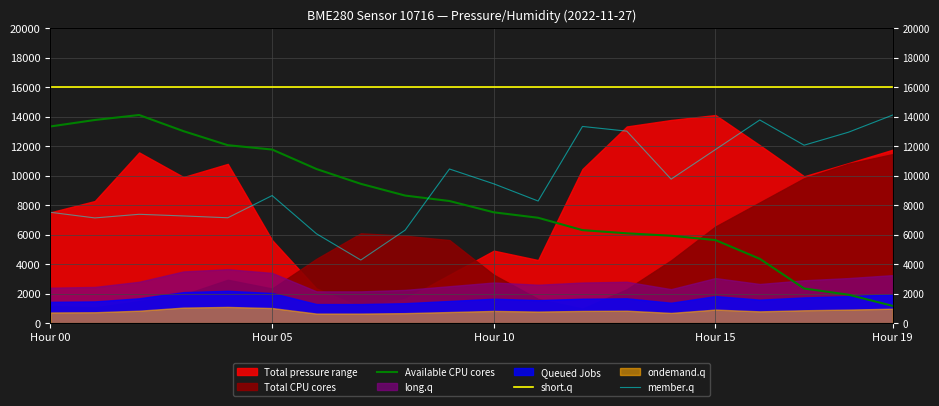

True or false: member.q and Available CPU cores intersect in this chart.

True